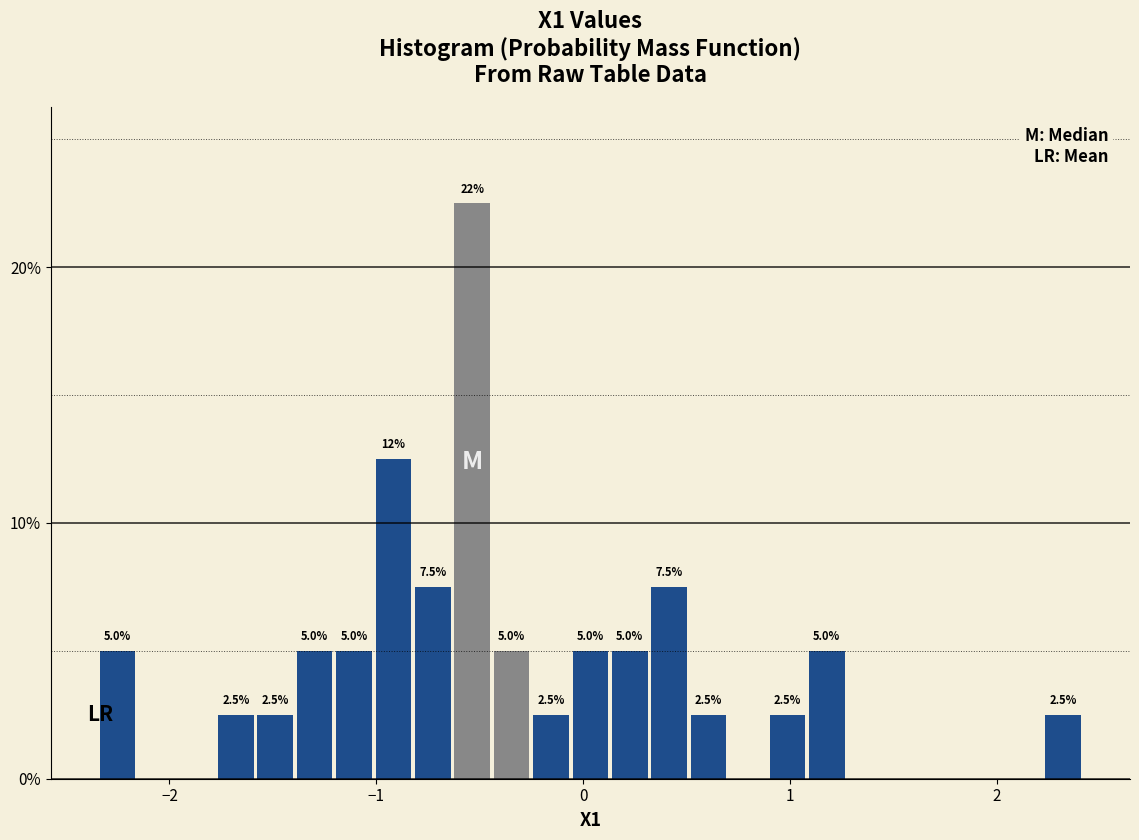

Read against the x-axis, roughly where is the centre of the tallest bar?

-0.5